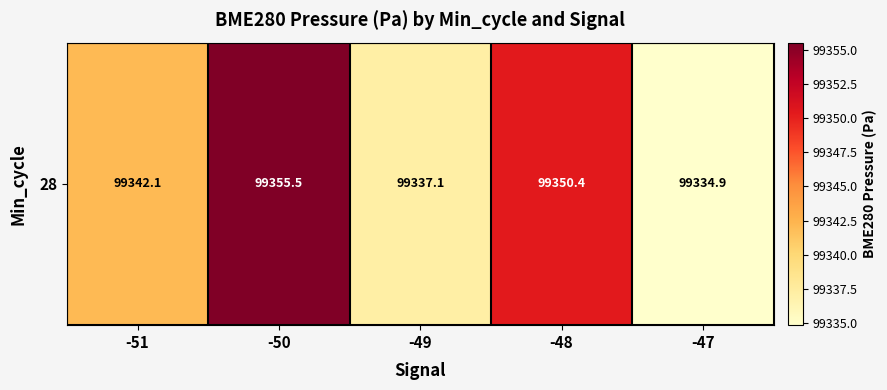

Where is the data nearest to the value 99345?

-51